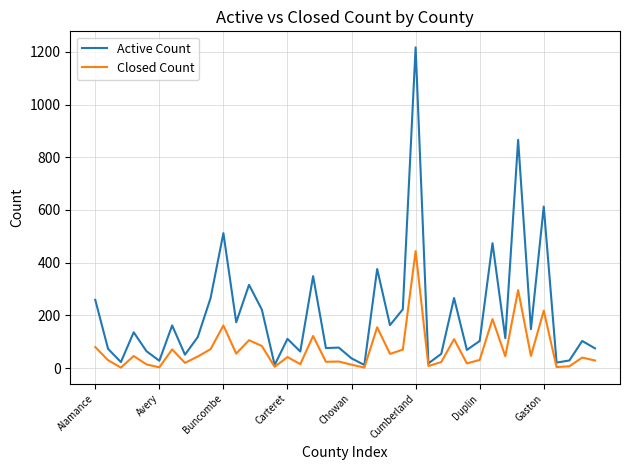

List the series in order of their peak value, highest first.

Active Count, Closed Count